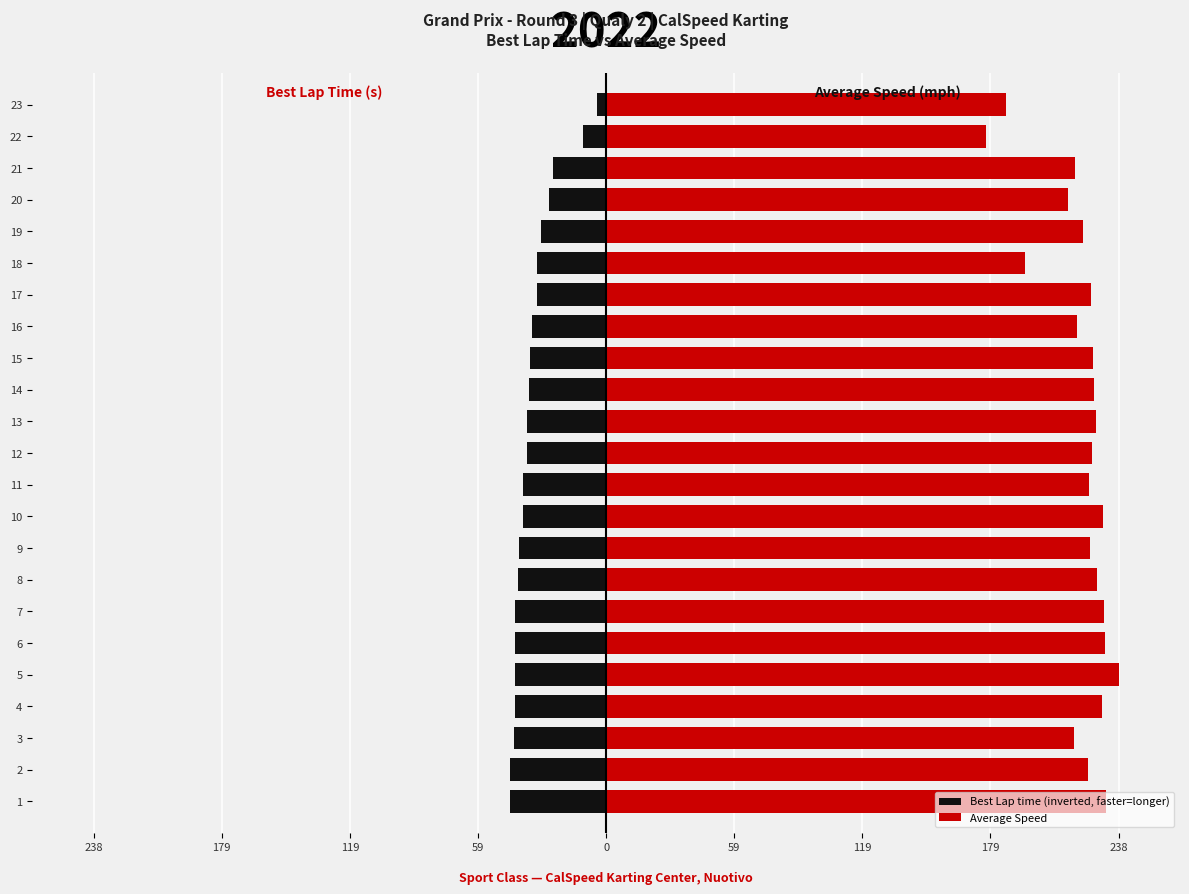

At 14, list the series in order from smallest to largest.

Best Lap time (inverted, faster=longer), Average Speed